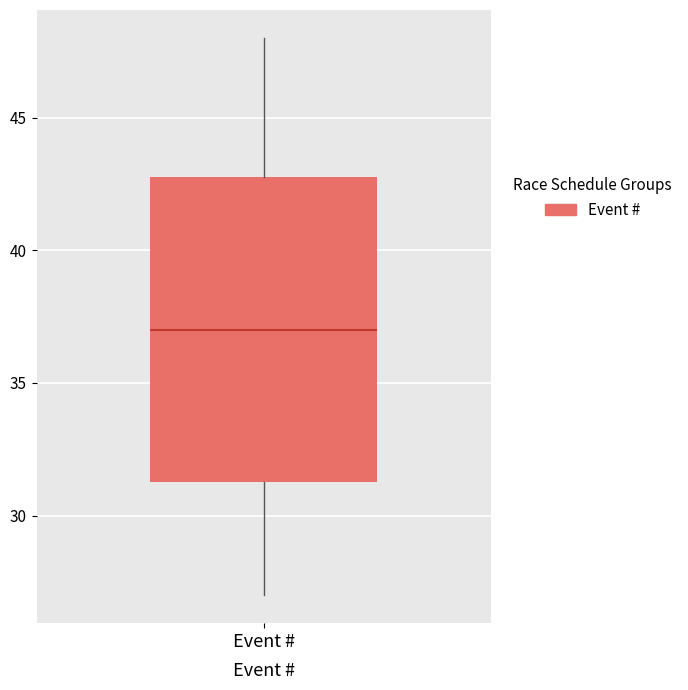

Read this box plot against the y-axis: the position of the median line, the range covered by the box, and the ends of both whiskers. The values are not printed on the chart, so give them approximately, as read against the axis.

median 37.0, box 31.5 to 43.0, whiskers 27.0 to 48.0